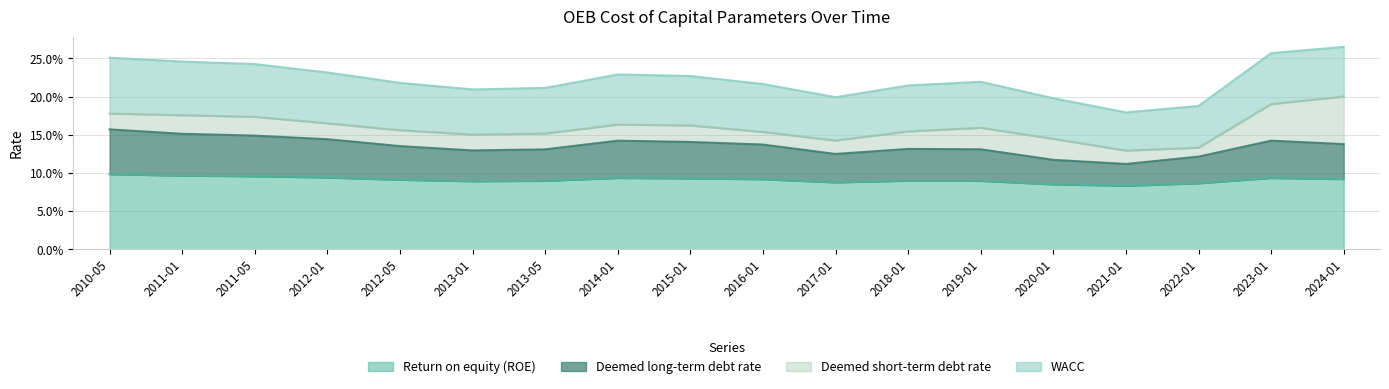

True or false: Deemed long-term debt rate and Return on equity (ROE) cross at least once.

False